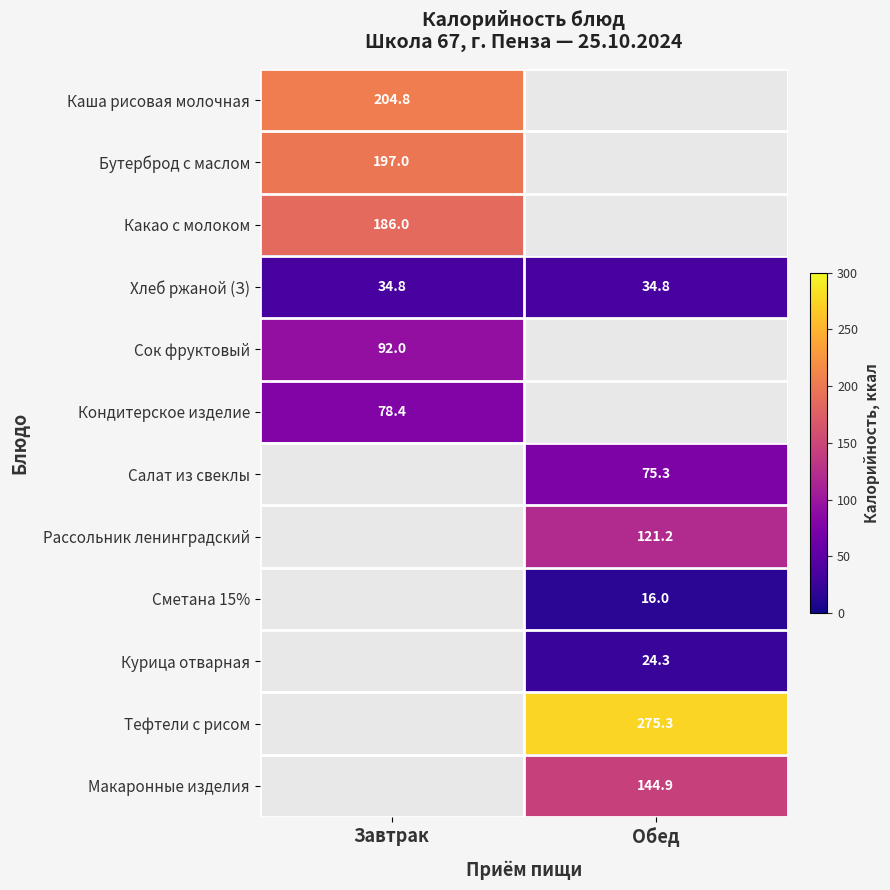

Is the value of Бутерброд с маслом at Завтрак greater than the value of Какао с молоком at Завтрак?

Yes